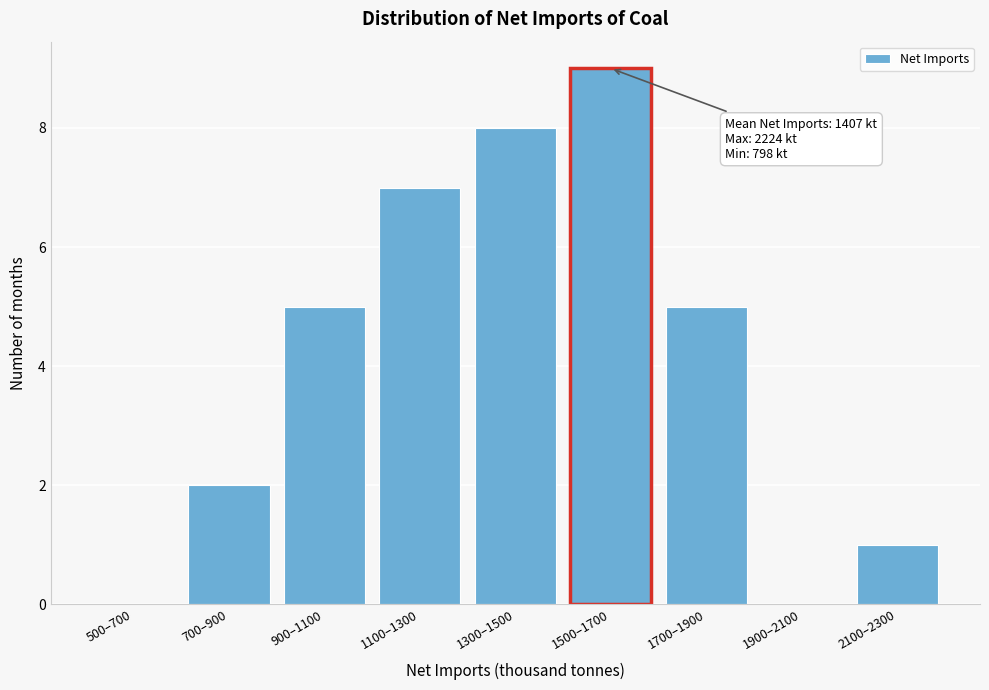

Reading left to right, list all the values displayed in this chart.

500–700=0	700–900=2	900–1100=5	1100–1300=7	1300–1500=8	1500–1700=9	1700–1900=5	1900–2100=0	2100–2300=1